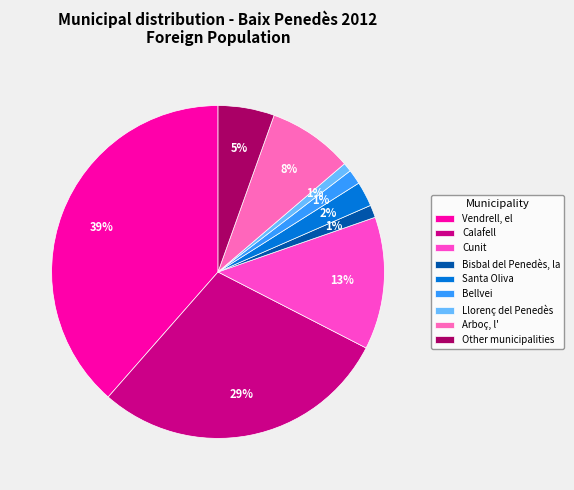

Does Other municipalities represent more than half of the total?

No